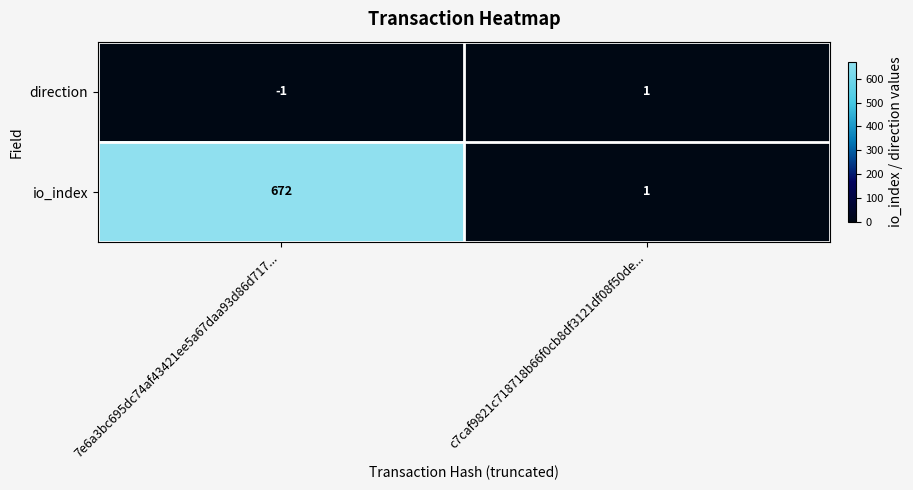

What is the difference between the highest and lowest values at 7e6a3bc695dc74af43421ee5a67daa93d86d717...?

673